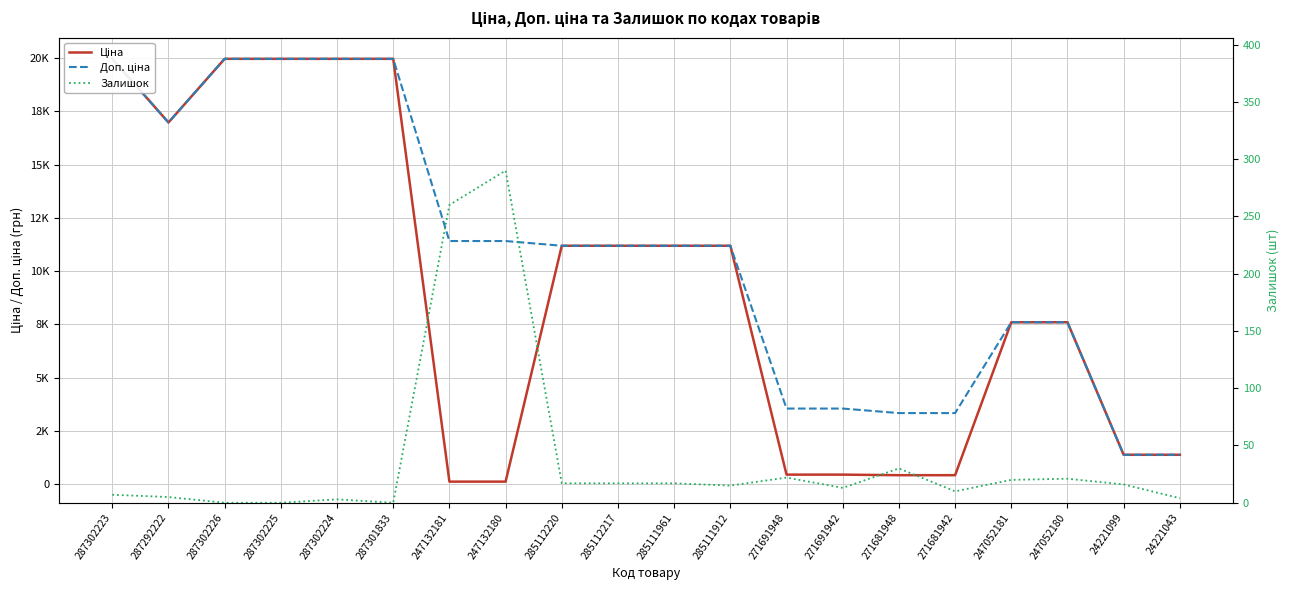

List the series in order of their peak value, lowest first.

Залишок, Ціна, Доп. ціна